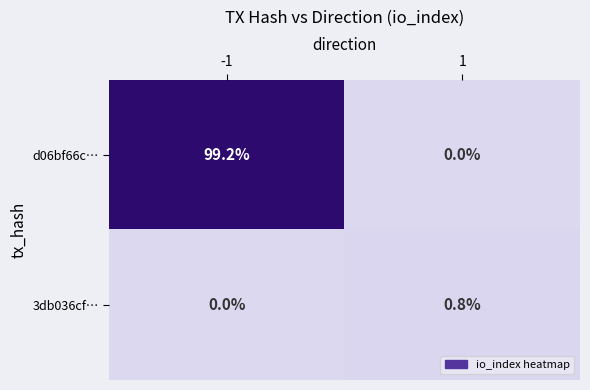

How many values in the 3db036cf… series exceed 0?

1